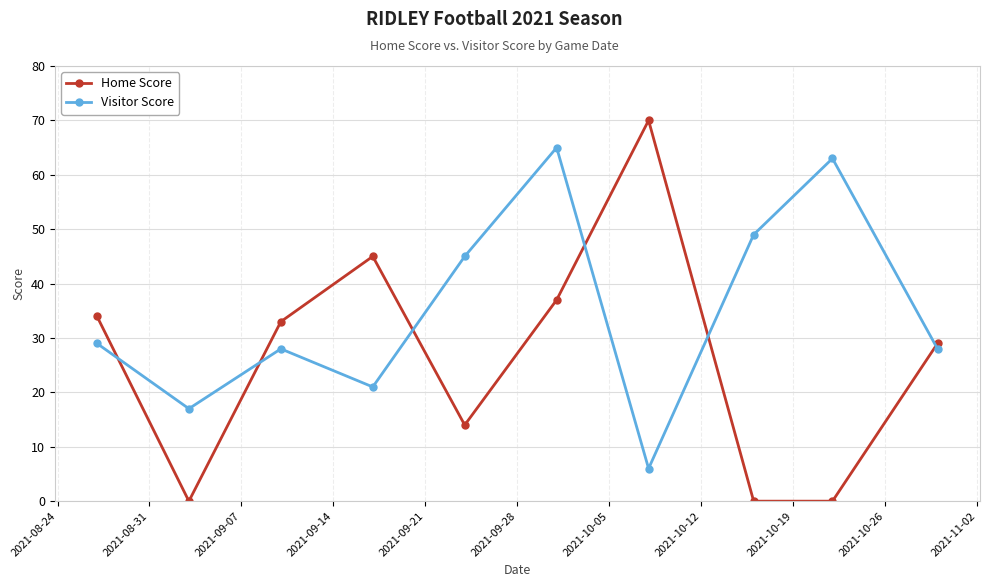

What is the difference between the maximum and minimum values in the Home Score series?

70